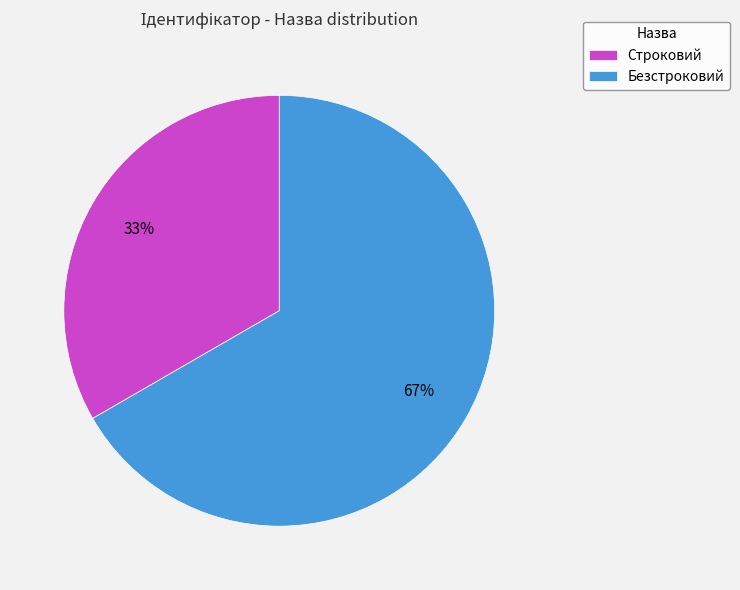

Do Безстроковий and Строковий together represent more than half of the pie?

Yes